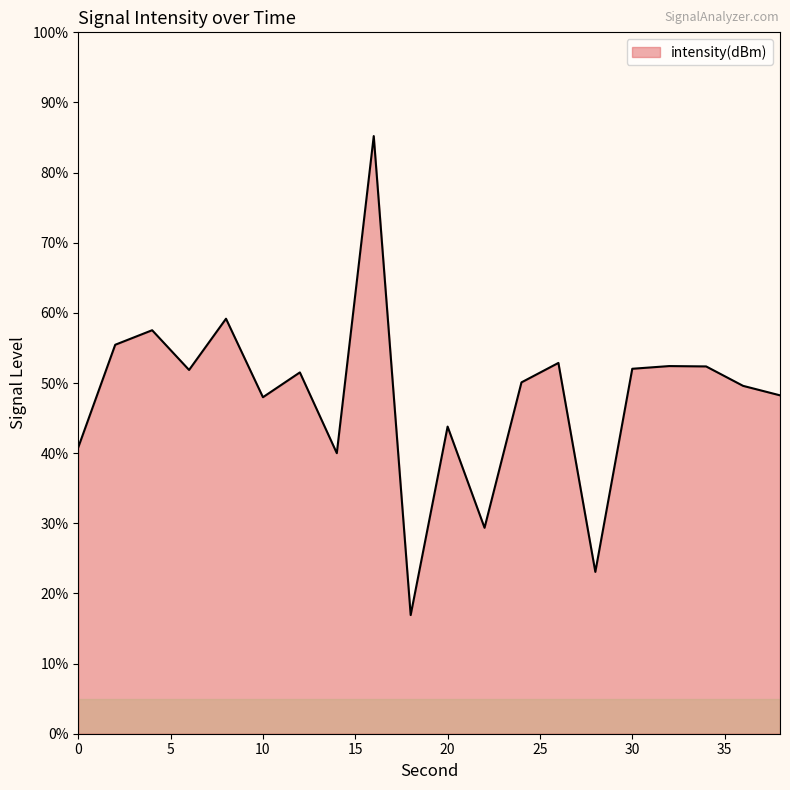

What is the difference between the maximum and minimum values?

68.3